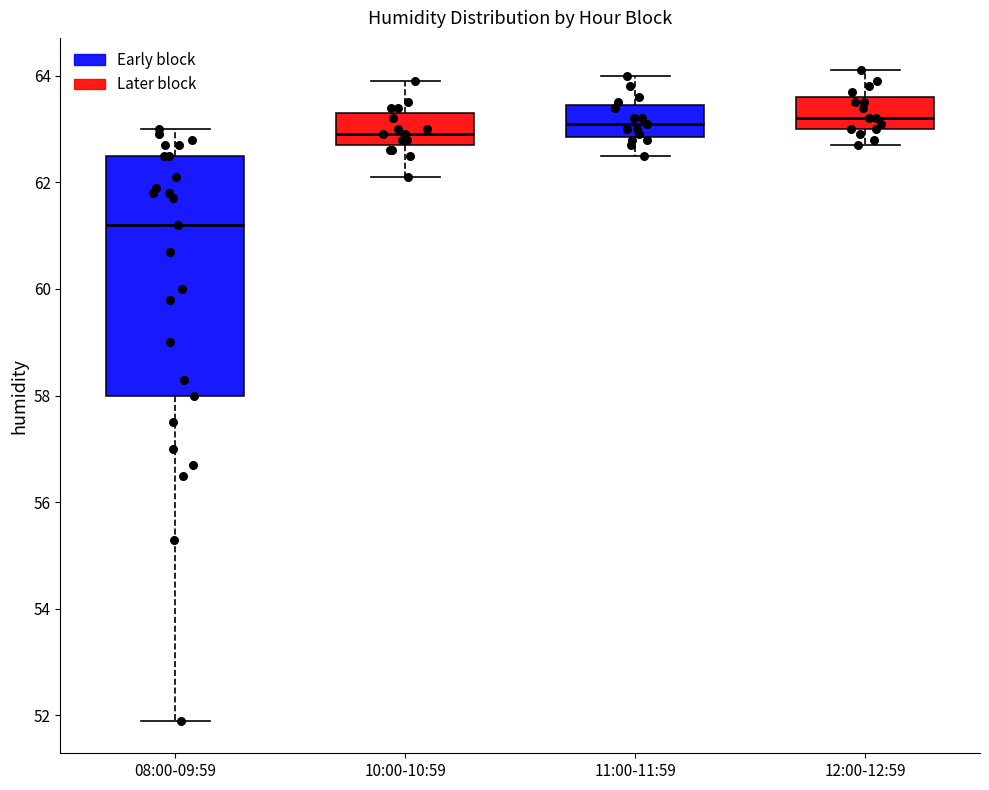

Reading left to right, read every box against the y-axis: the position of its median line, the range the box covers, and the ends of its whiskers. The values are not printed on the chart, so give them approximately, as read against the axis.

08:00-09:59: median 61.2, box 58.0 to 62.6, whiskers 52.0 to 63.0
10:00-10:59: median 63.0, box 62.8 to 63.4, whiskers 62.2 to 64.0
11:00-11:59: median 63.2, box 62.8 to 63.4, whiskers 62.6 to 64.0
12:00-12:59: median 63.2, box 63.0 to 63.6, whiskers 62.8 to 64.2